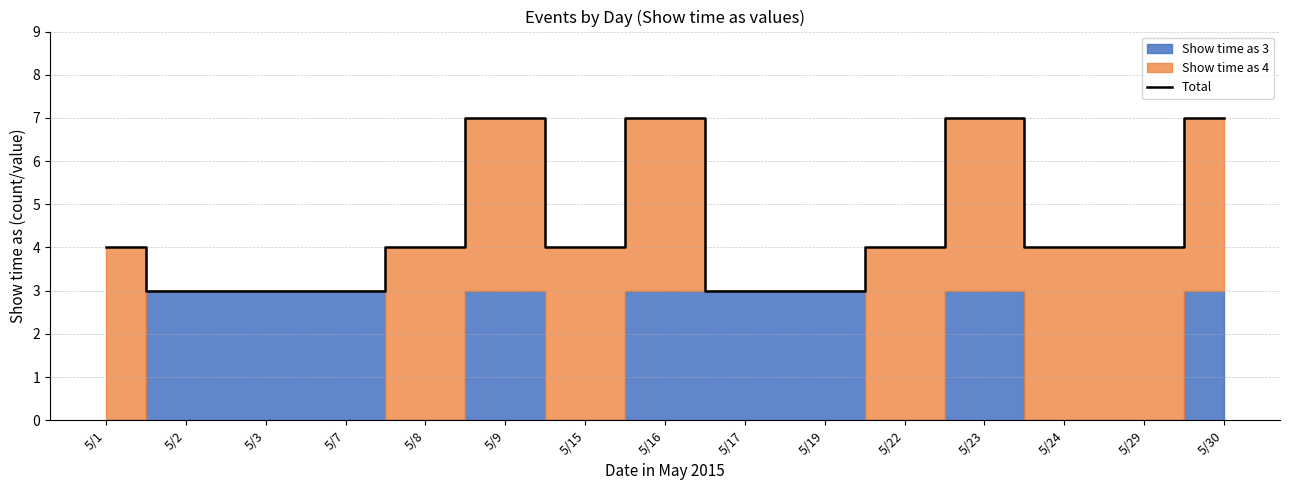

What is the greatest value displayed?

7